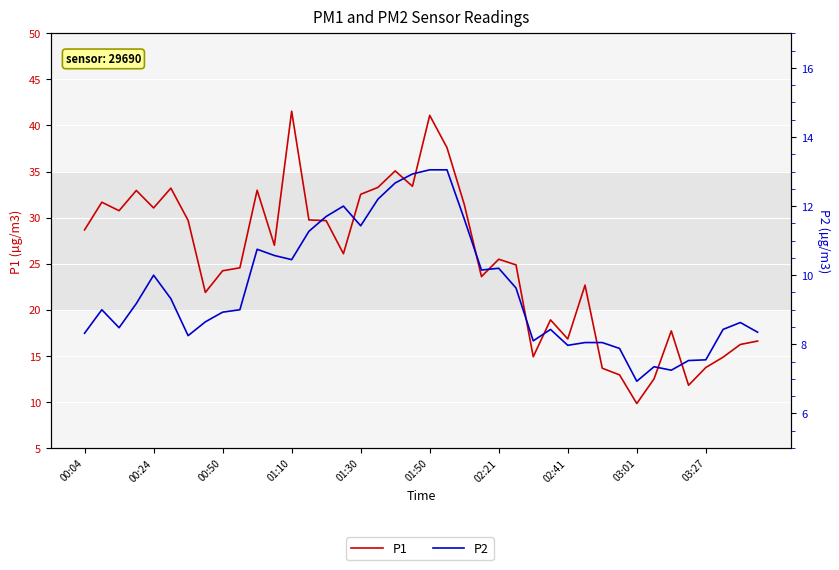

At 02:41, list the series in order from smallest to largest.

P2, P1